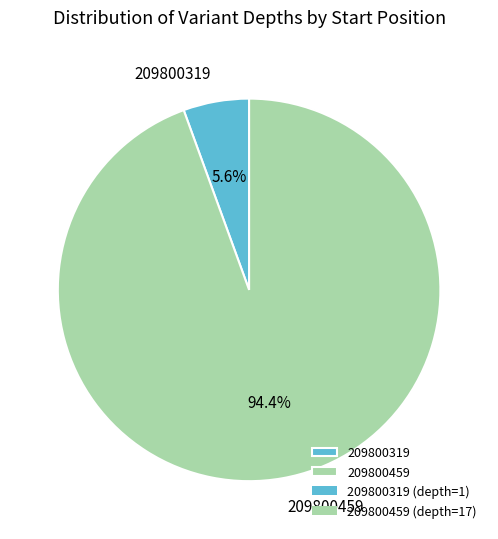

To the nearest percent, what is the difference between the 209800459 and 209800319 slice percentages?

89%